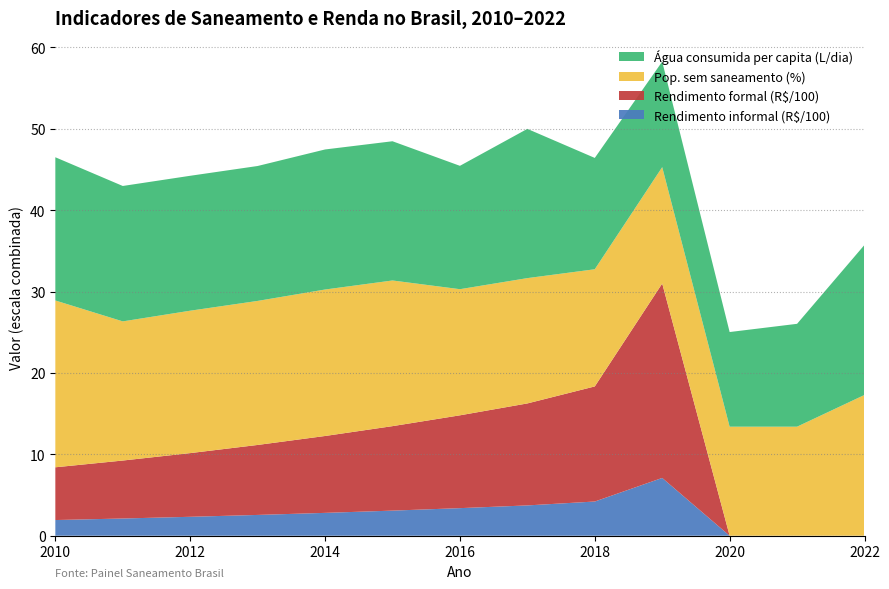

What is the total value across all series at 2012?

44.2